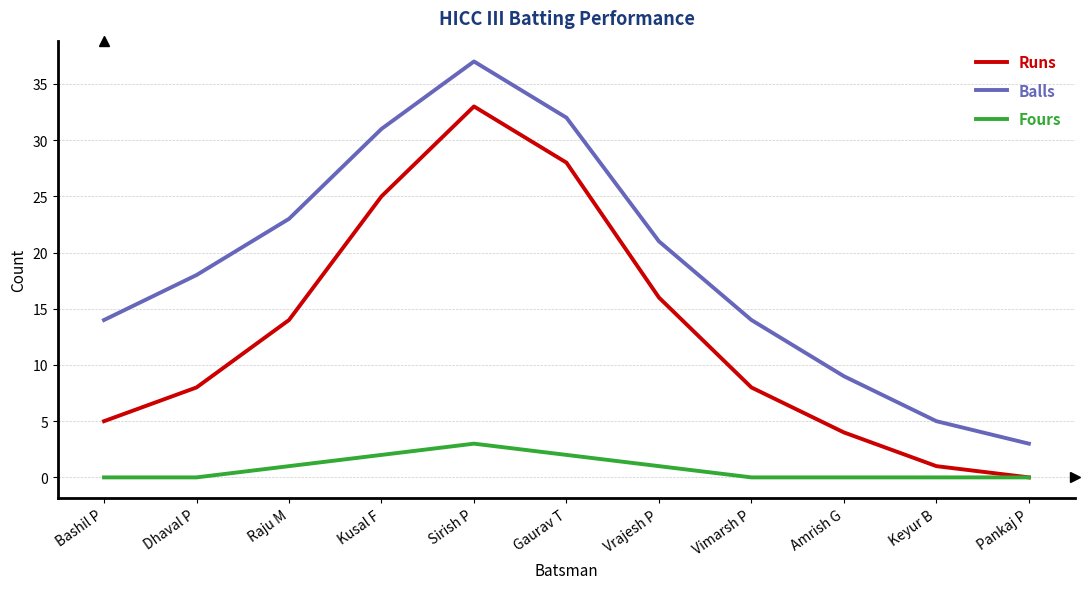

Which series has the widest spread of values?

Balls